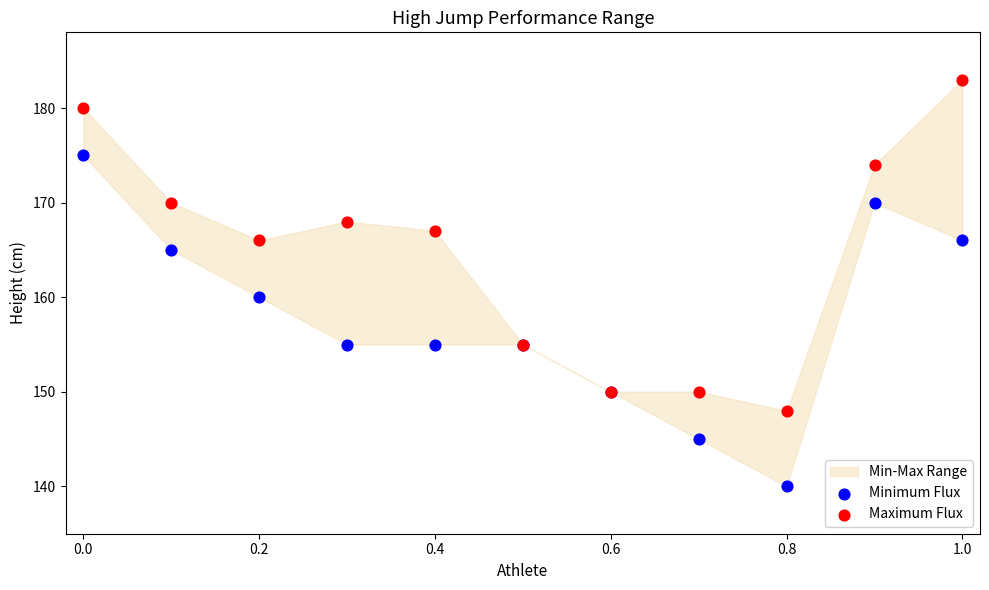

Across all series, what Y value is closest to 161?

160